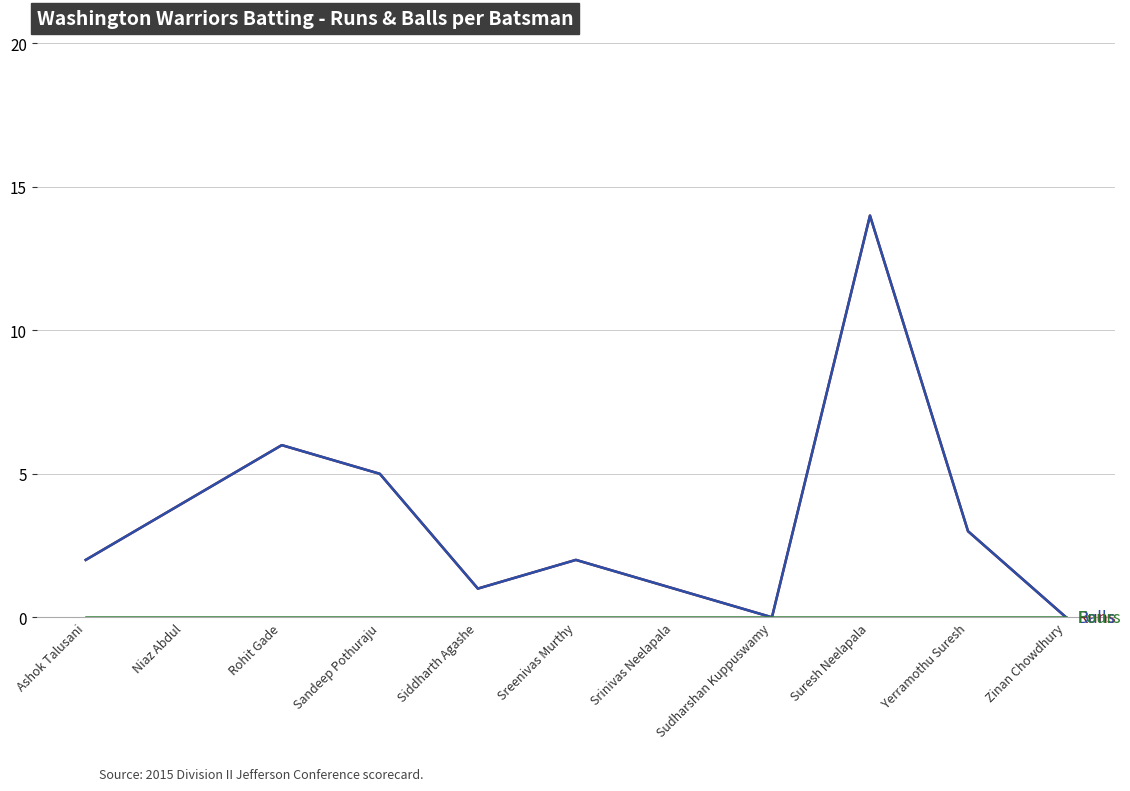

Reading right to left, what are all the values shown in this chart?

Runs: Zinan Chowdhury=0	Yerramothu Suresh=3	Suresh Neelapala=14	Sudharshan Kuppuswamy=0	Srinivas Neelapala=1	Sreenivas Murthy=2	Siddharth Agashe=1	Sandeep Pothuraju=5	Rohit Gade=6	Niaz Abdul=4	Ashok Talusani=2
Balls: Zinan Chowdhury=0	Yerramothu Suresh=3	Suresh Neelapala=14	Sudharshan Kuppuswamy=0	Srinivas Neelapala=1	Sreenivas Murthy=2	Siddharth Agashe=1	Sandeep Pothuraju=5	Rohit Gade=6	Niaz Abdul=4	Ashok Talusani=2
Fours: Zinan Chowdhury=0	Yerramothu Suresh=0	Suresh Neelapala=0	Sudharshan Kuppuswamy=0	Srinivas Neelapala=0	Sreenivas Murthy=0	Siddharth Agashe=0	Sandeep Pothuraju=0	Rohit Gade=0	Niaz Abdul=0	Ashok Talusani=0